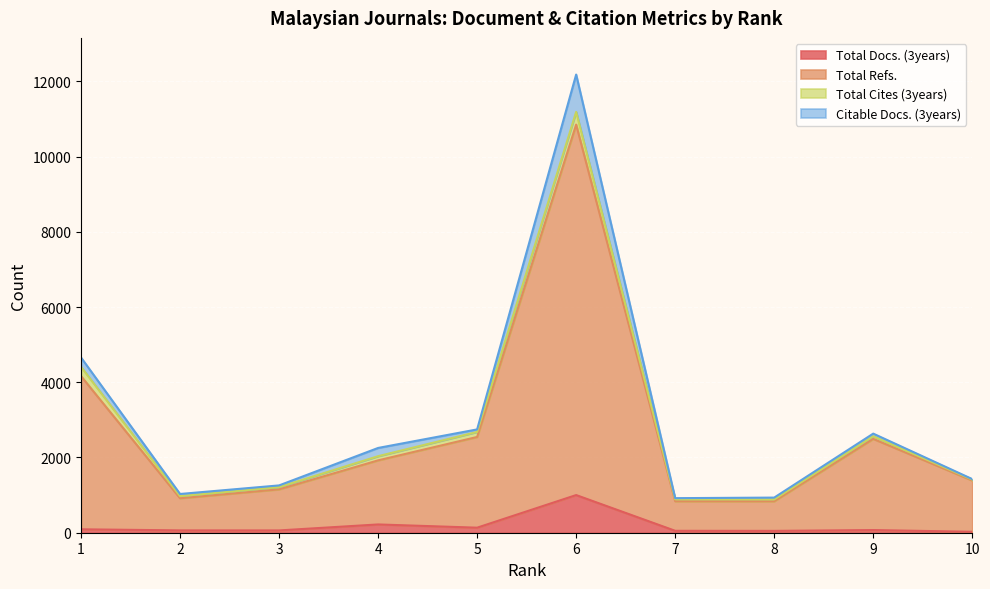

What is the value of the Total Refs. point at the 3rd from the left?

1213